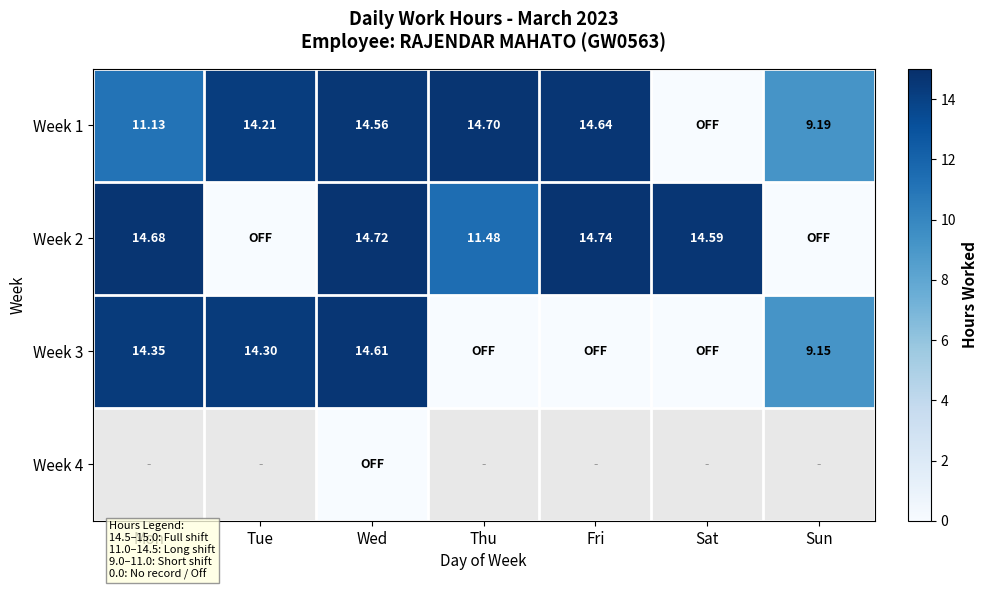

The Week 2 series shows 22.7 at Fri. True or false?

False